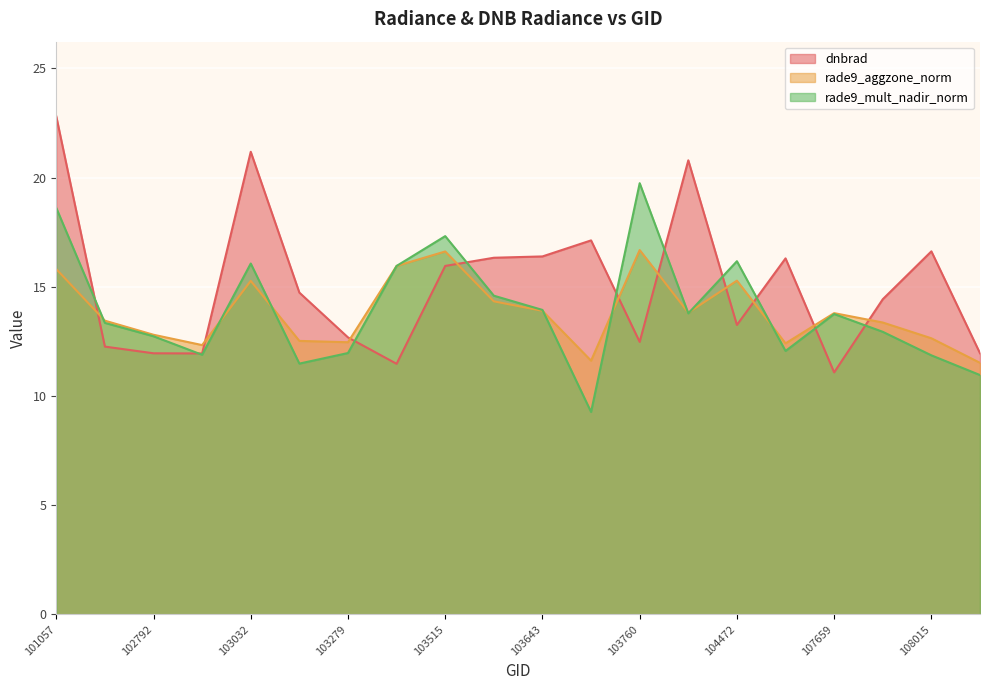

Which series has the largest total across all categories?

dnbrad